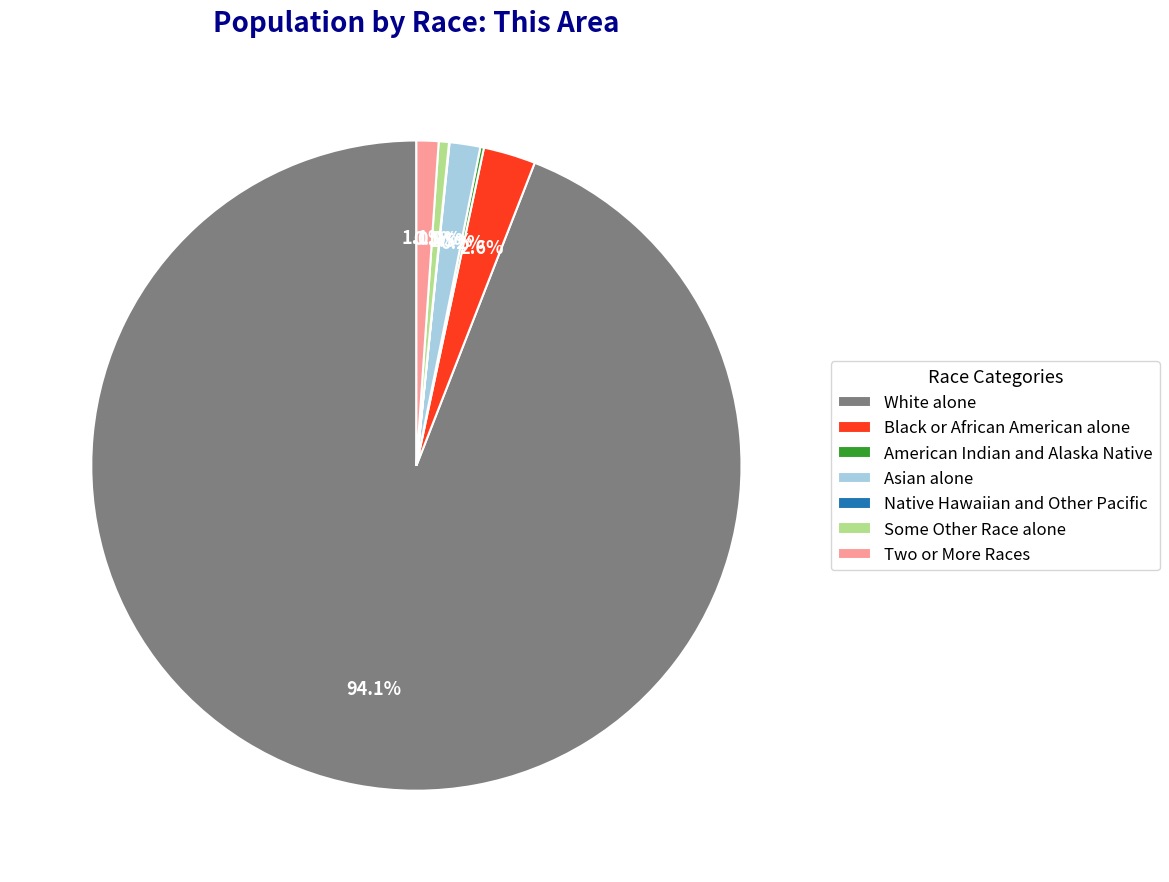

What is the largest slice in the pie chart?

White alone